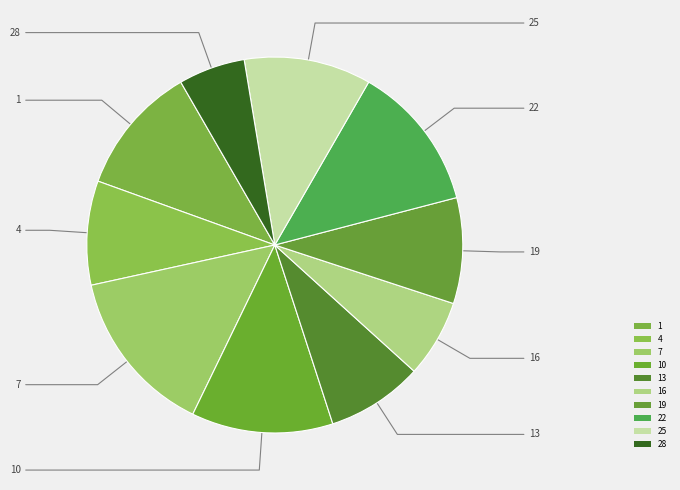

Is 22 the majority of the pie?

No